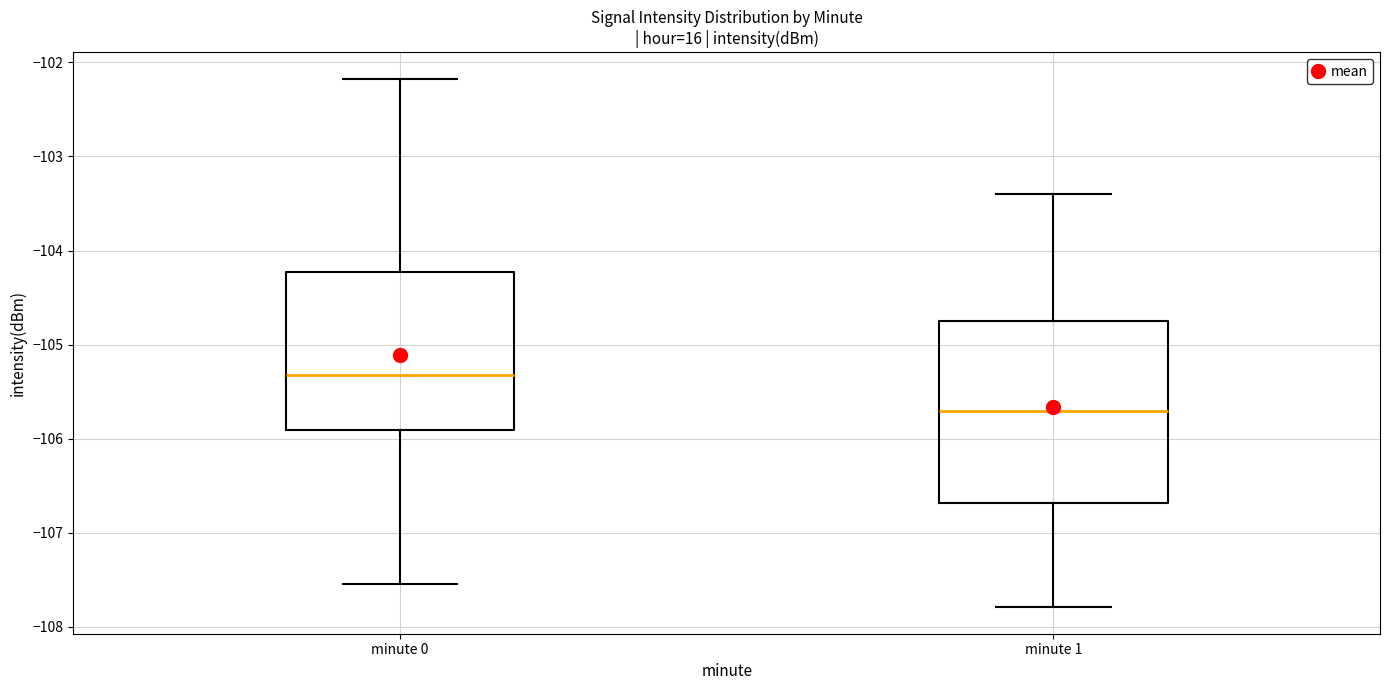

Reading left to right, transcribe this box plot: for each box, give where its median line is, the range the box spans, and where its two whiskers end, as read against the y-axis. The values are not printed on the chart, so give them approximately, as read against the axis.

minute 0: median -105.3, box -105.9 to -104.2, whiskers -107.5 to -102.2
minute 1: median -105.7, box -106.7 to -104.7, whiskers -107.8 to -103.4